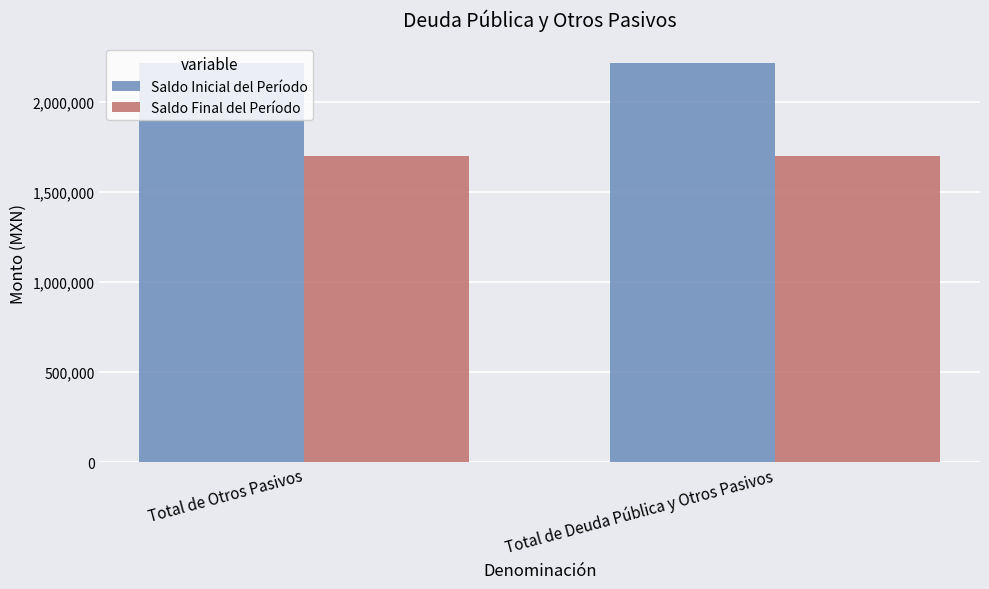

What is the sum of the Saldo Inicial del Período values at Total de Otros Pasivos and Total de Deuda Pública y Otros Pasivos?

4433152.9